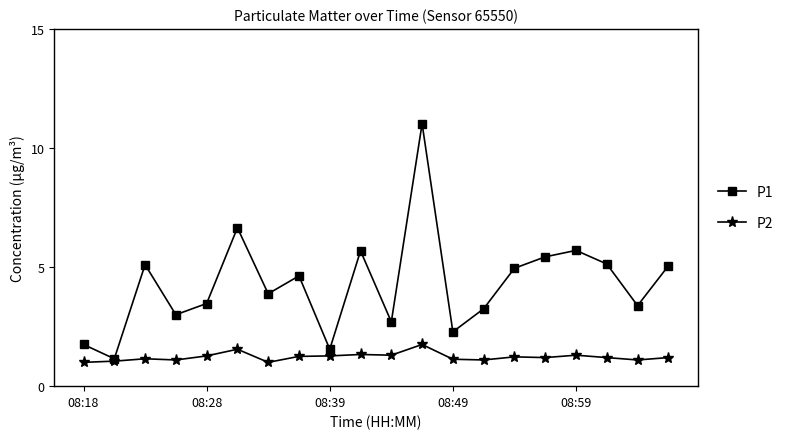

Rank the series by their maximum value, from highest to lowest.

P1, P2